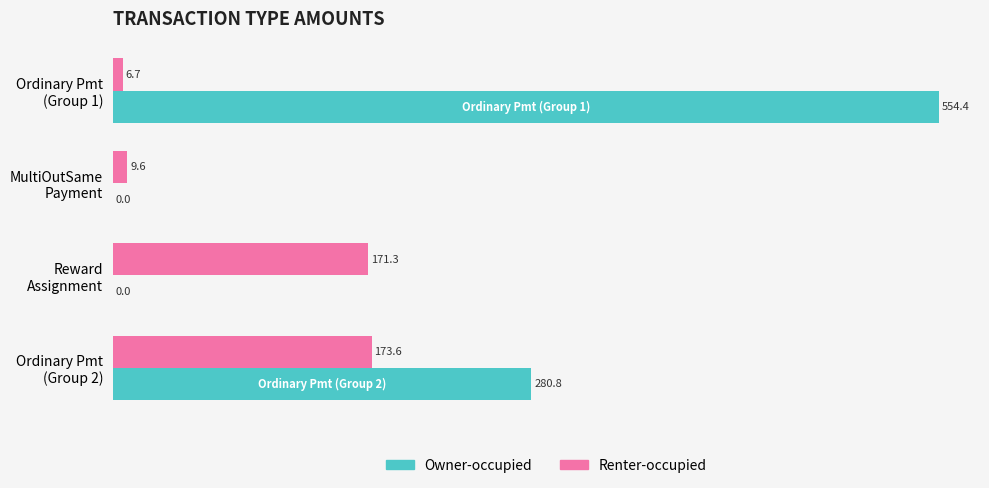

What is the maximum value shown in the chart?

554.4